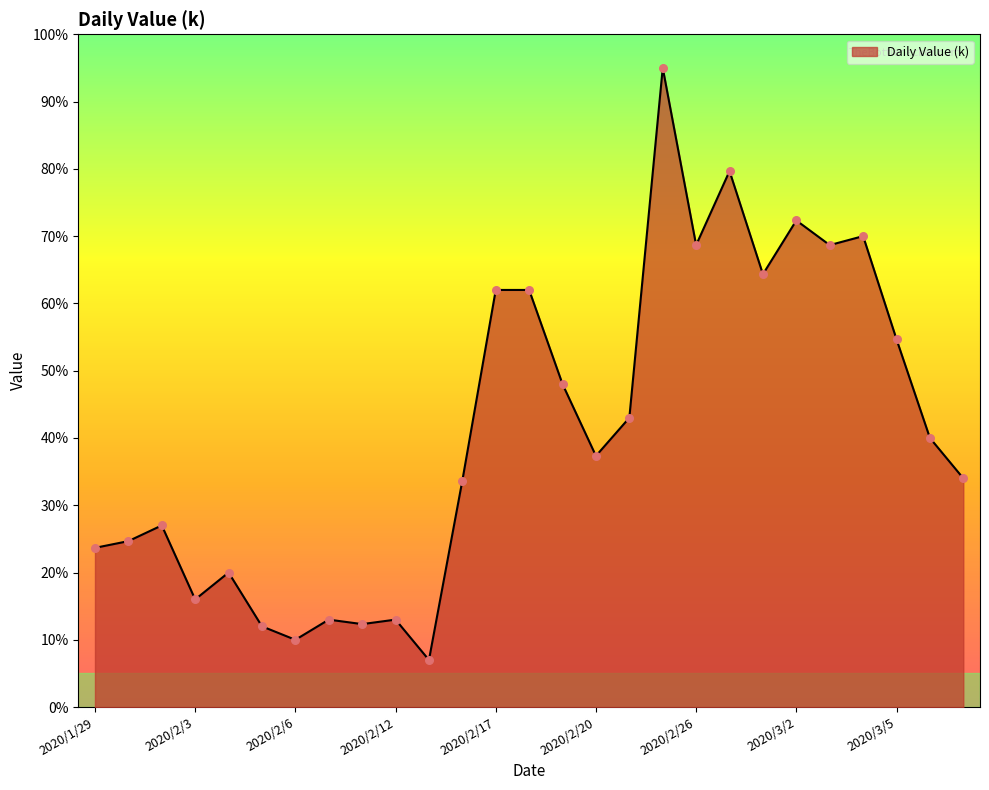

What is the maximum value shown in the chart?

95.0